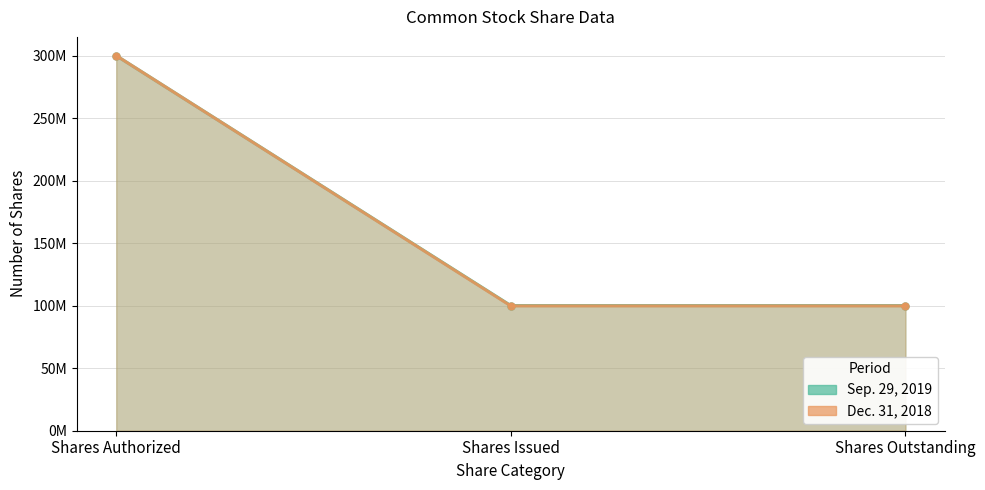

Rank the series by their average value, from highest to lowest.

Sep. 29, 2019 (line), Dec. 31, 2018 (line)